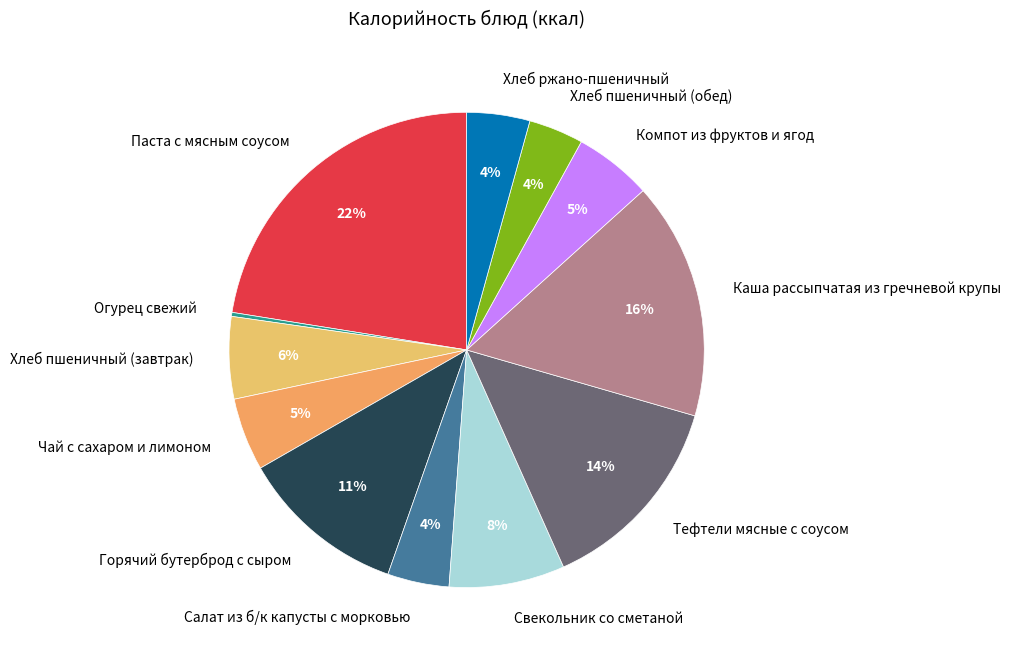

What percentage is the Салат из б/к капусты с морковью slice, to the nearest percent?

4%